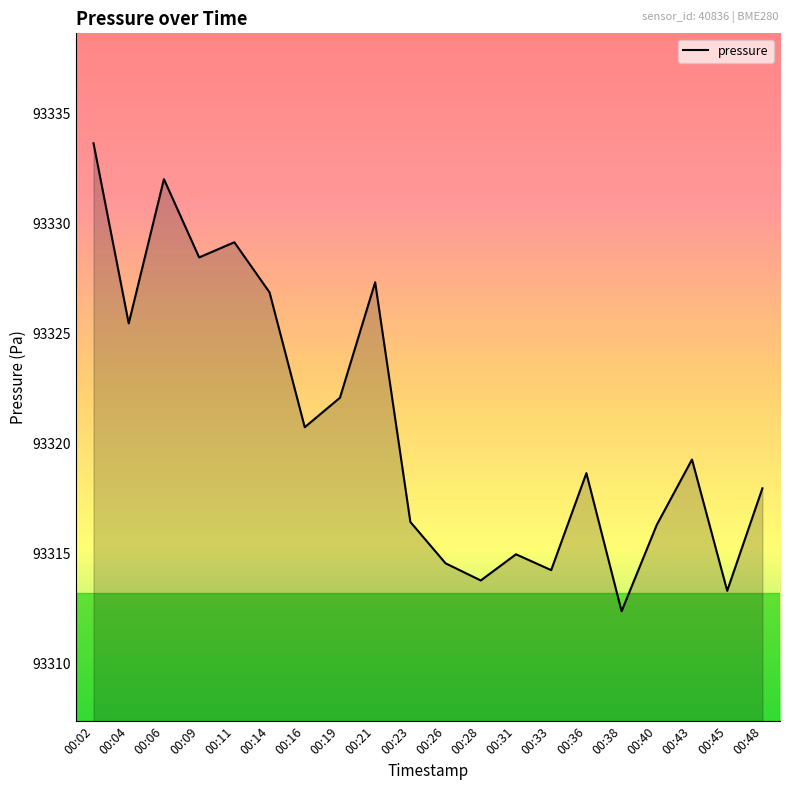

What is the smallest value displayed?

93312.4